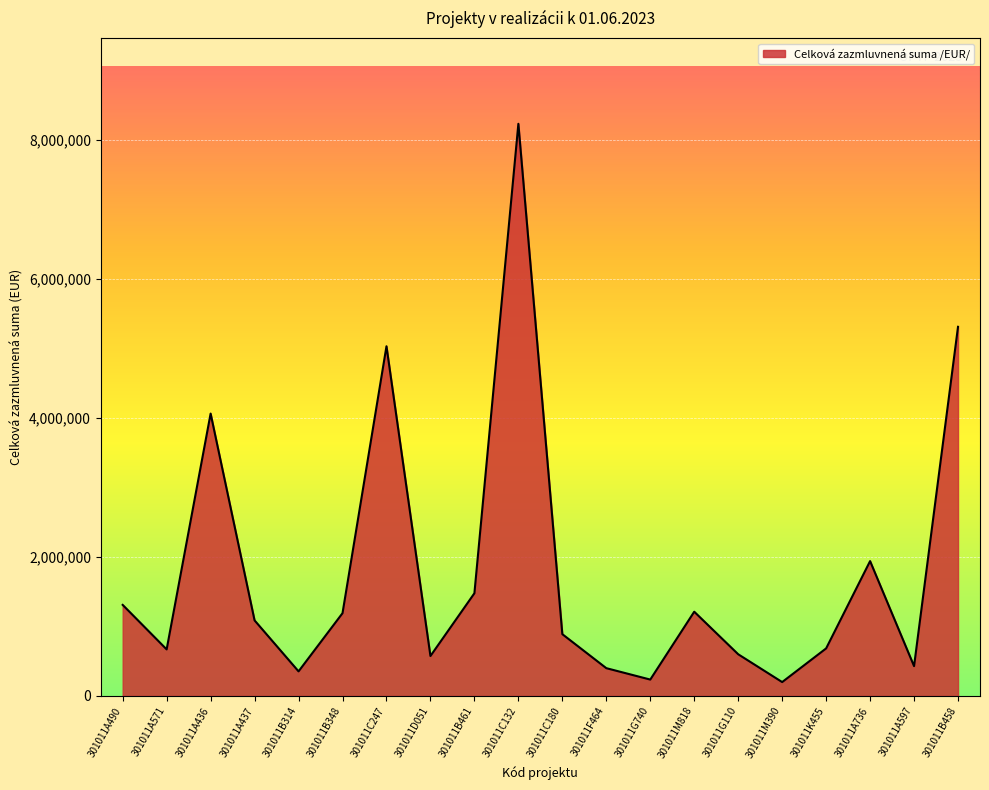

How many interior local valleys (lower than both neighbors) does the data have?

6